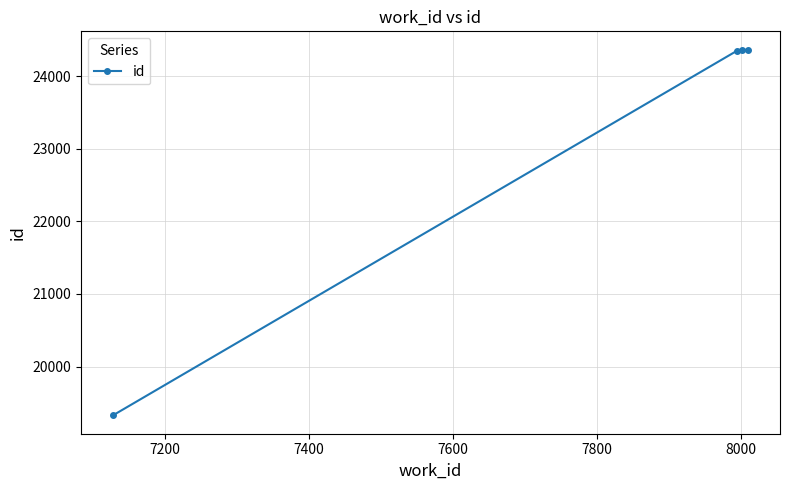

True or false: the data has more than 2 interior local peaks.

False